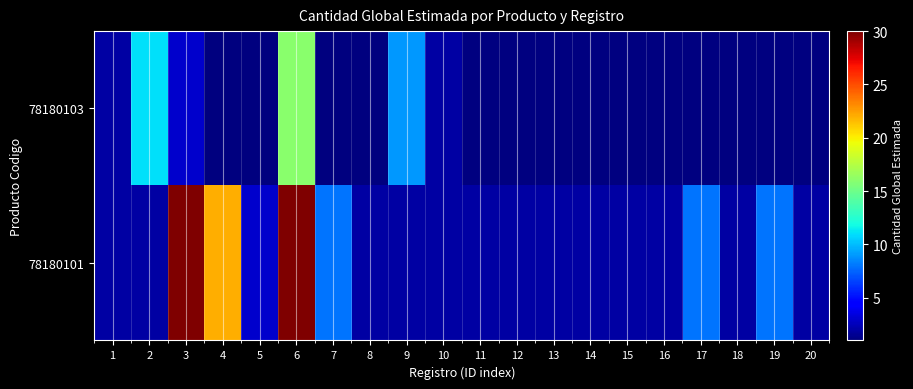

What is the maximum value shown in the chart?

30.0